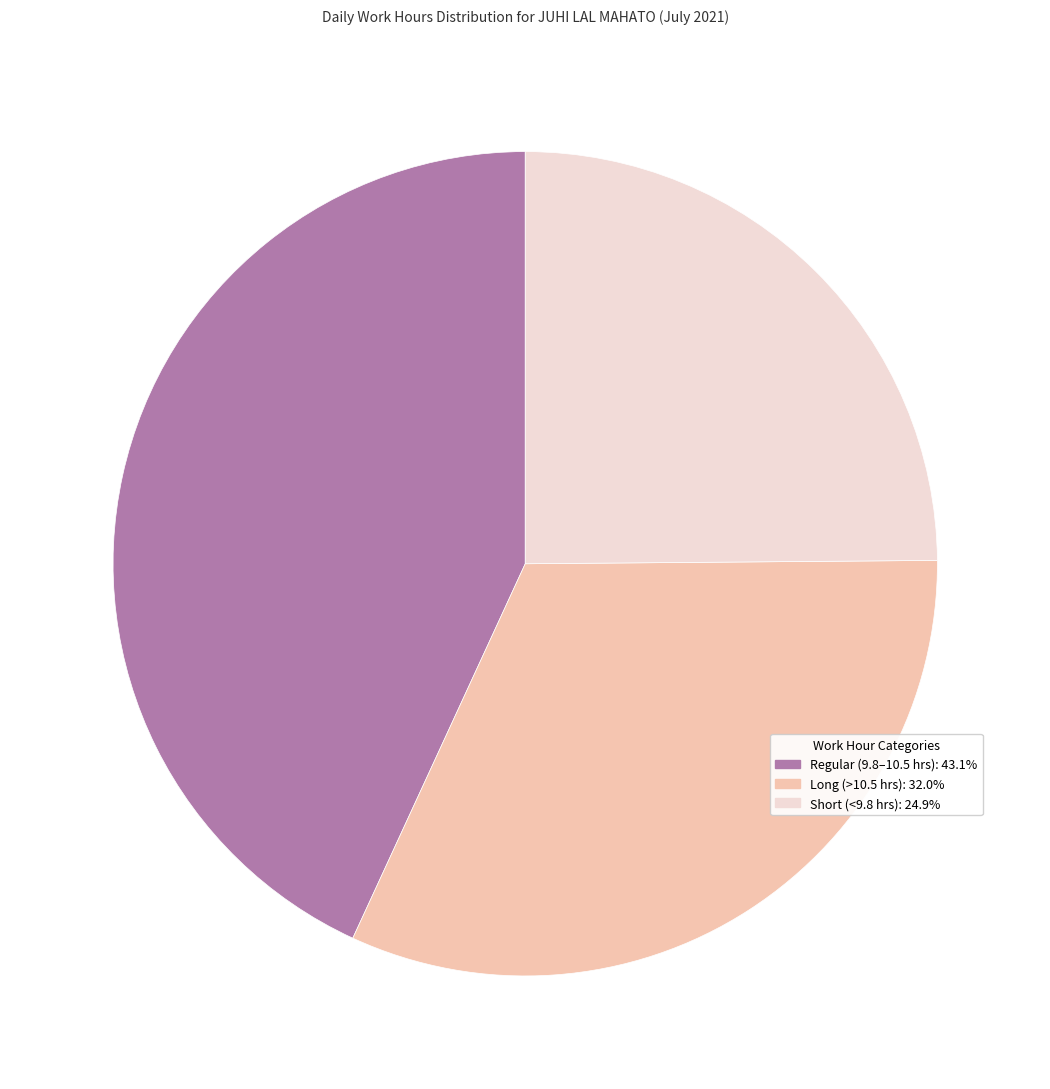

Is Regular (9.8–10.5 hrs): 43.1% the majority of the pie?

No